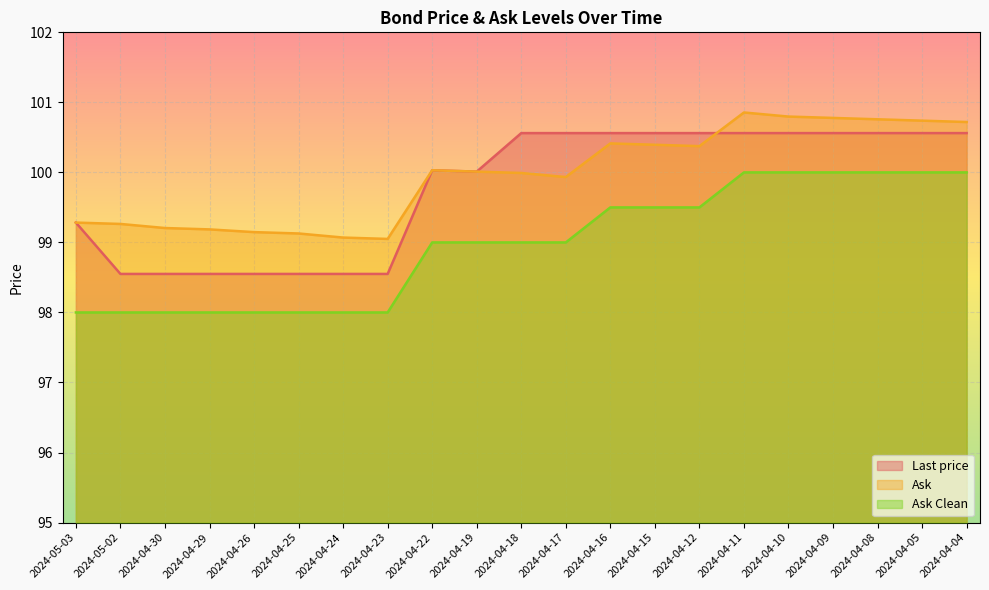

How many lines are shown in the chart?

3